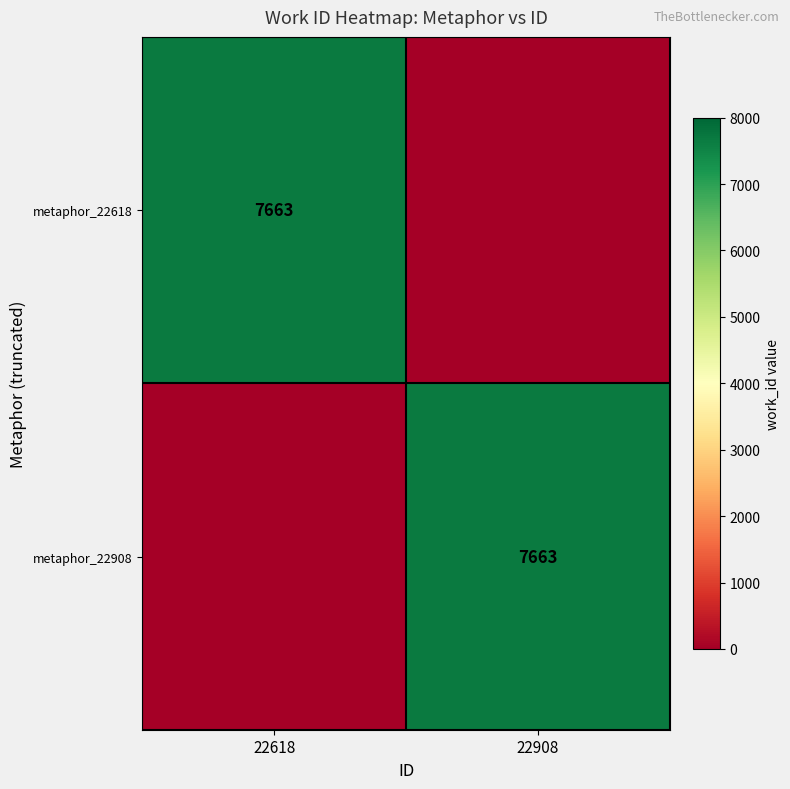

At which category does the chart reach its peak across all series?

22618